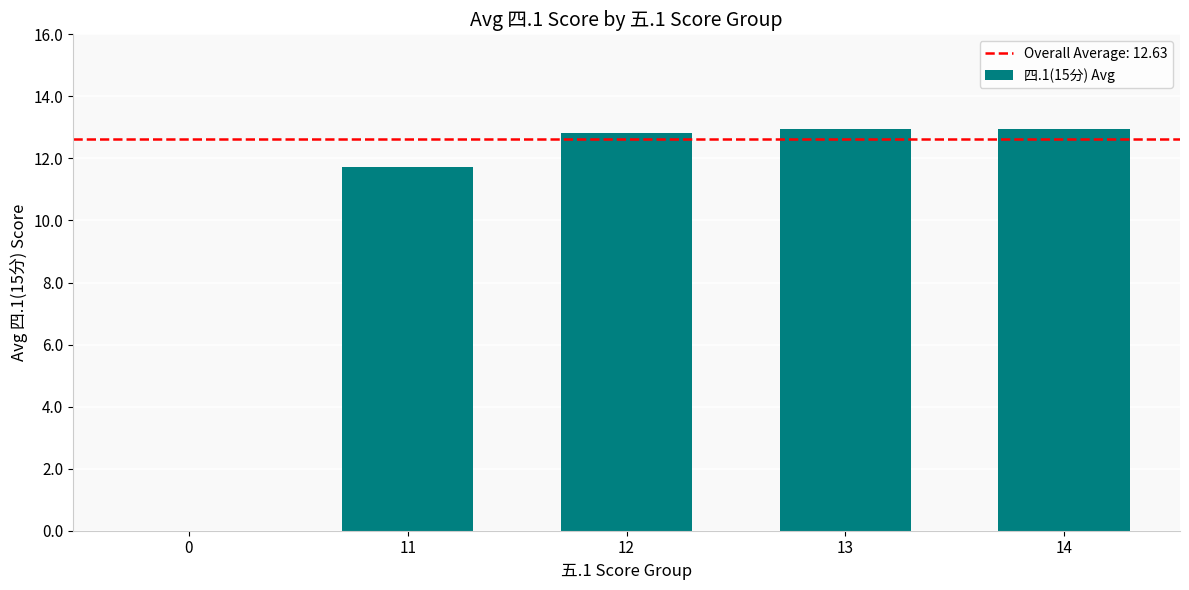

What is the approximate value at 12?

12.8